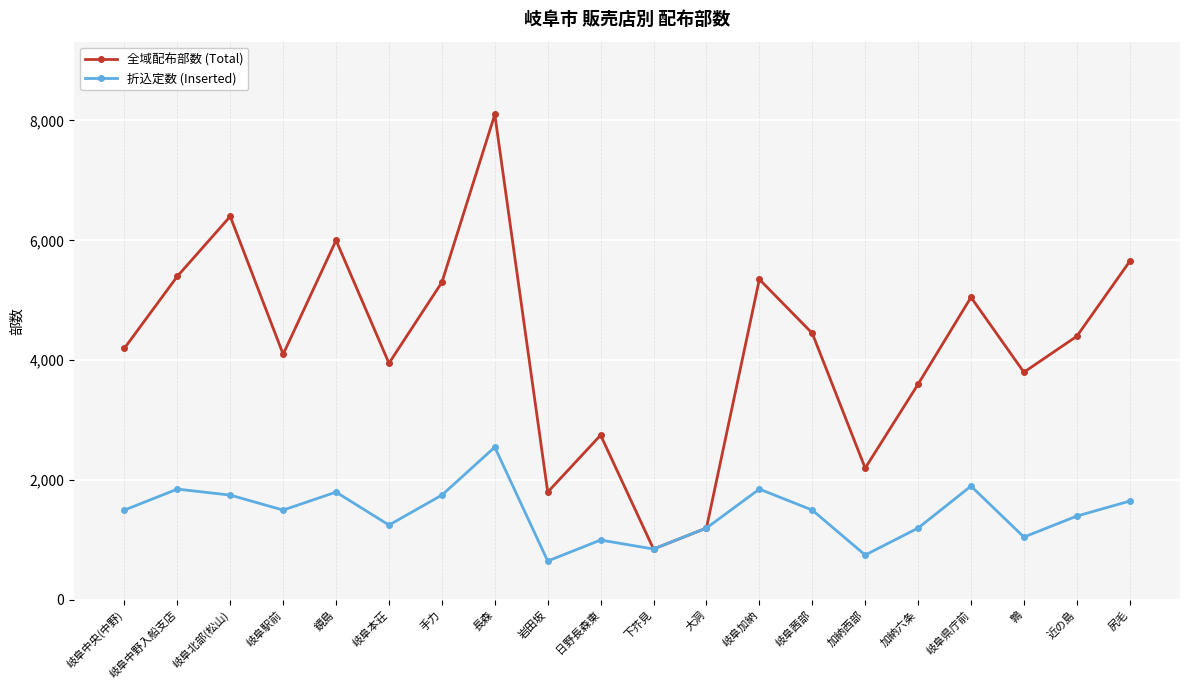

Does the chart display data point markers on the line(s)?

Yes